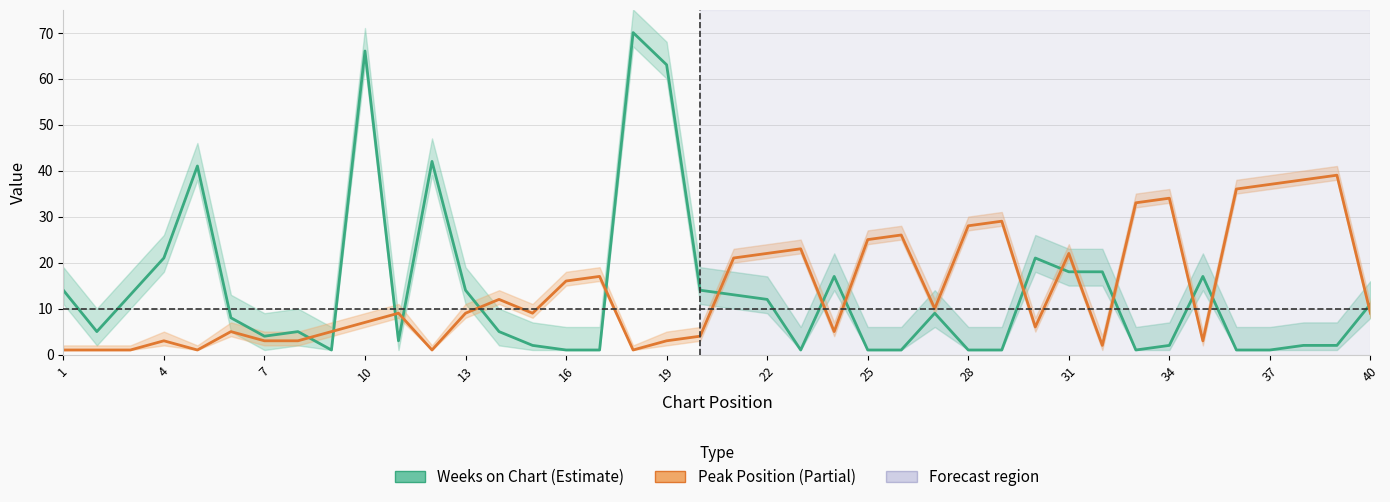

What is the spread (max minus min) of values at 34?

41